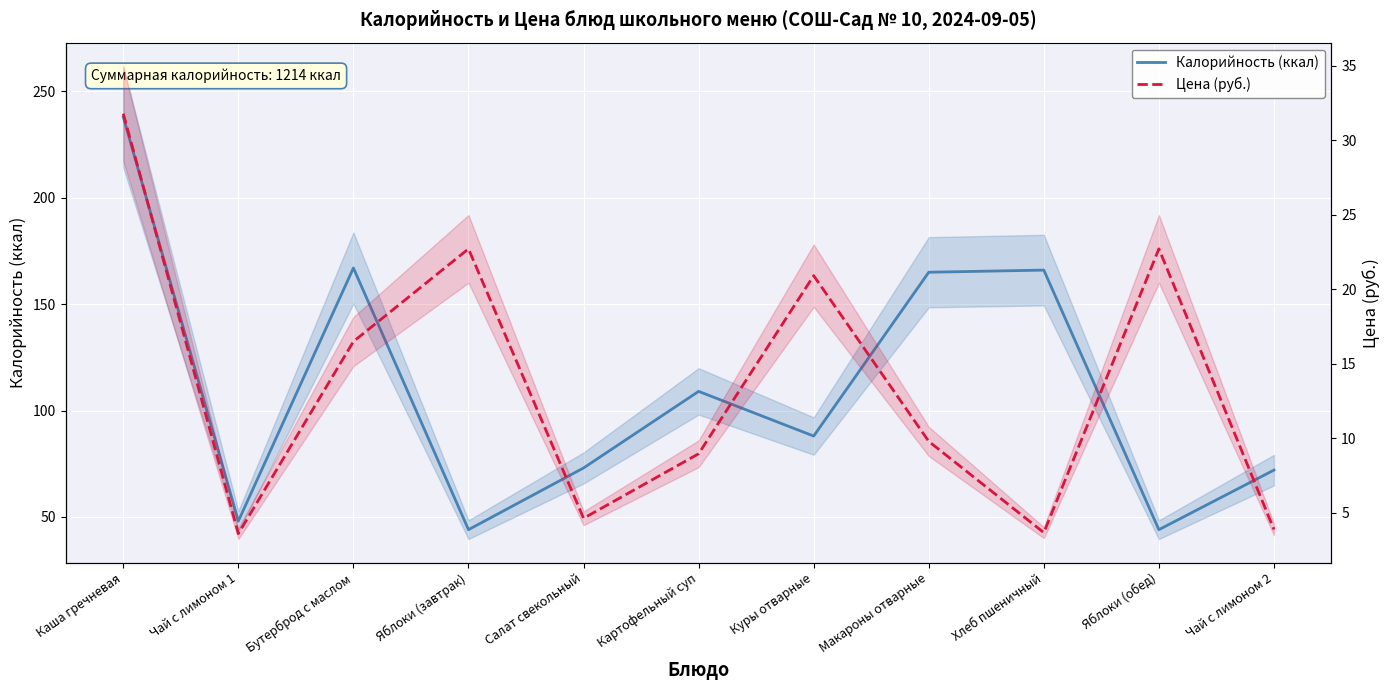

What is the label of the 1st point from the right?

Чай с лимоном 2